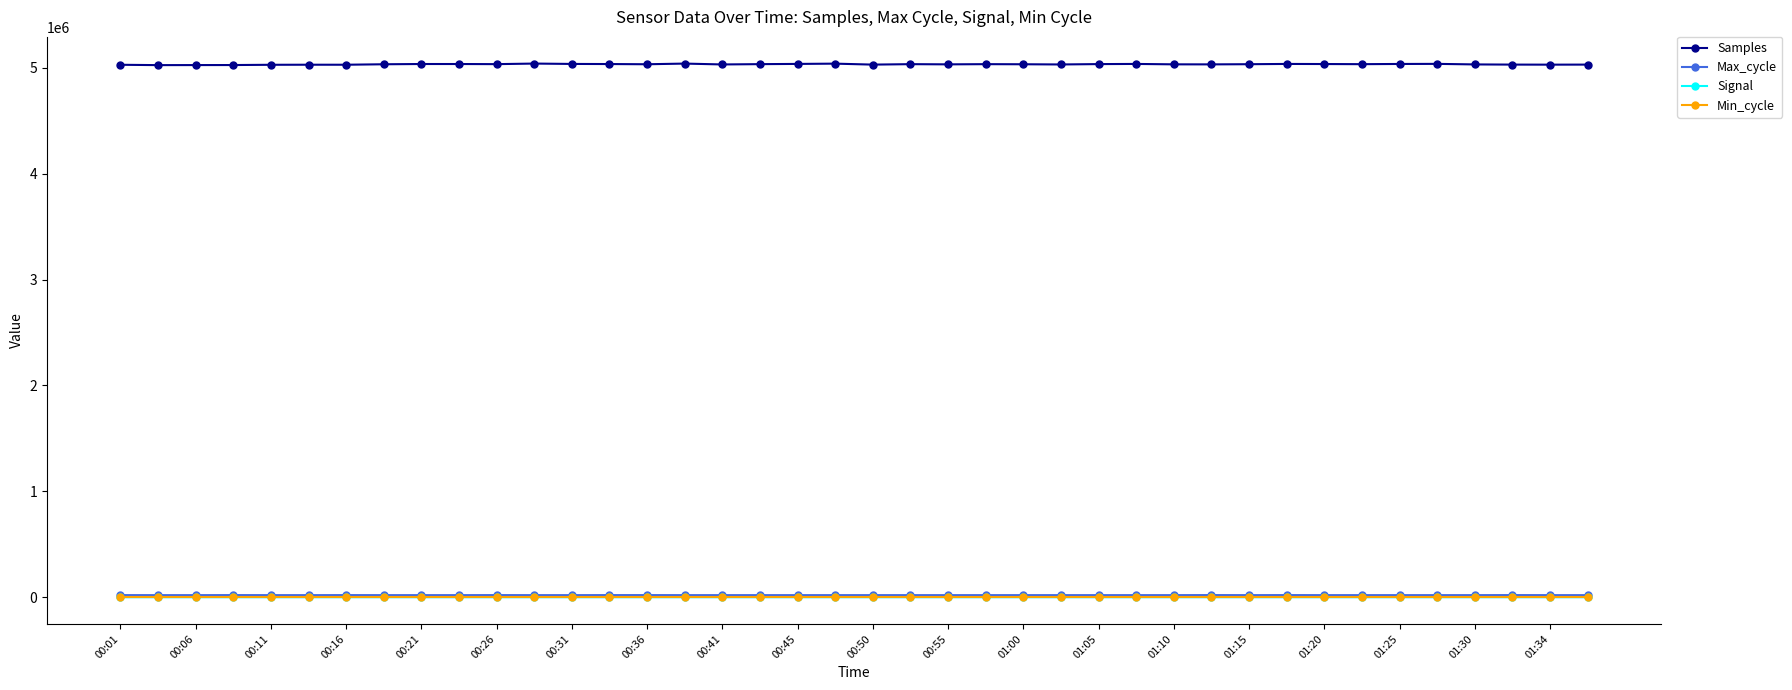

What is the minimum value for Samples?

5025345